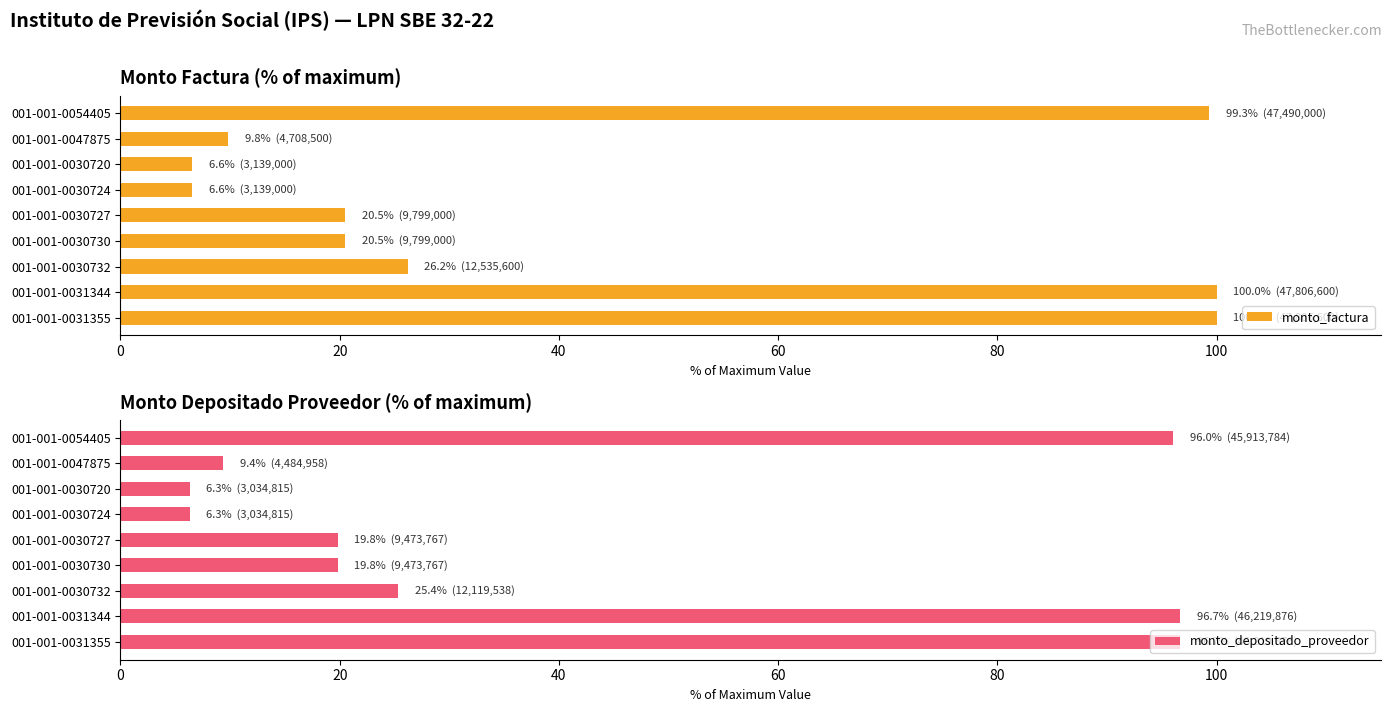

What is the difference between the second highest and second lowest values in the monto_depositado_proveedor series?

90.3